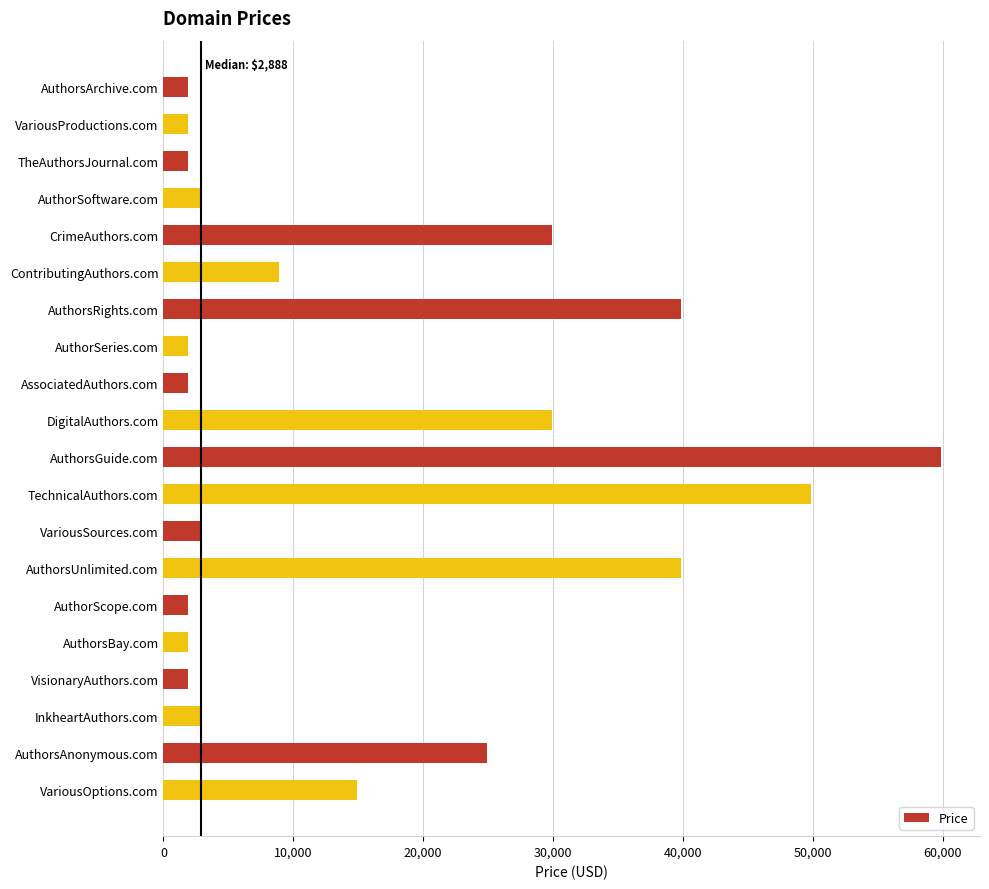

What is the greatest value displayed?

59888